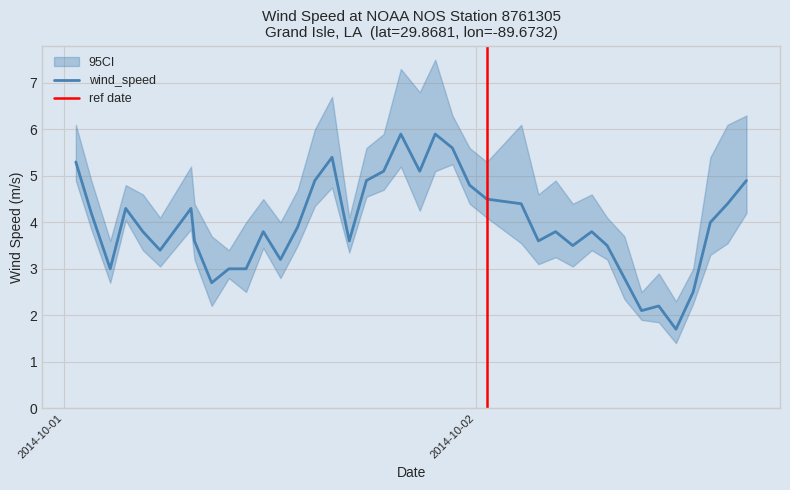

At which category does the data reach its first local peak?

2014-10-01T03:36:00Z